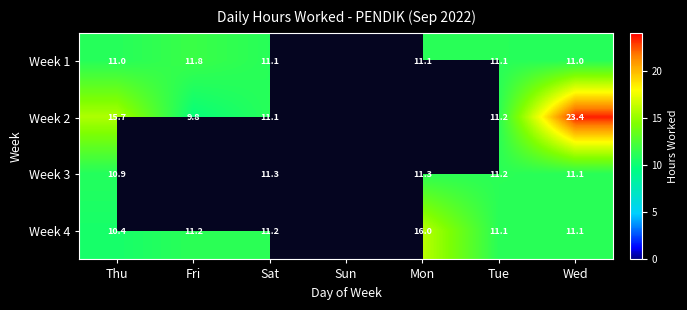

Count the number of categories in the chart.

7